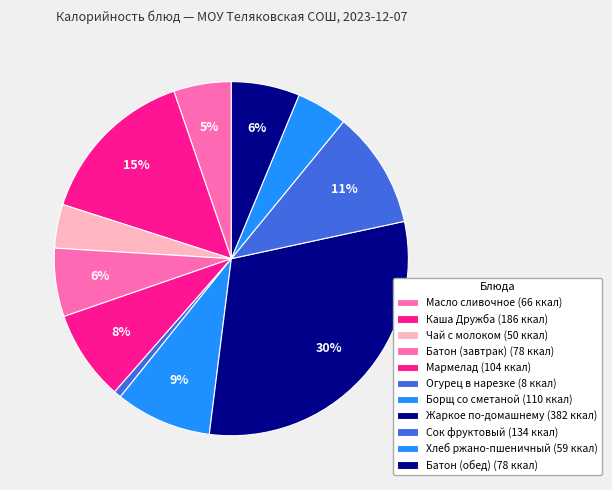

How many segments does this pie chart have?

11